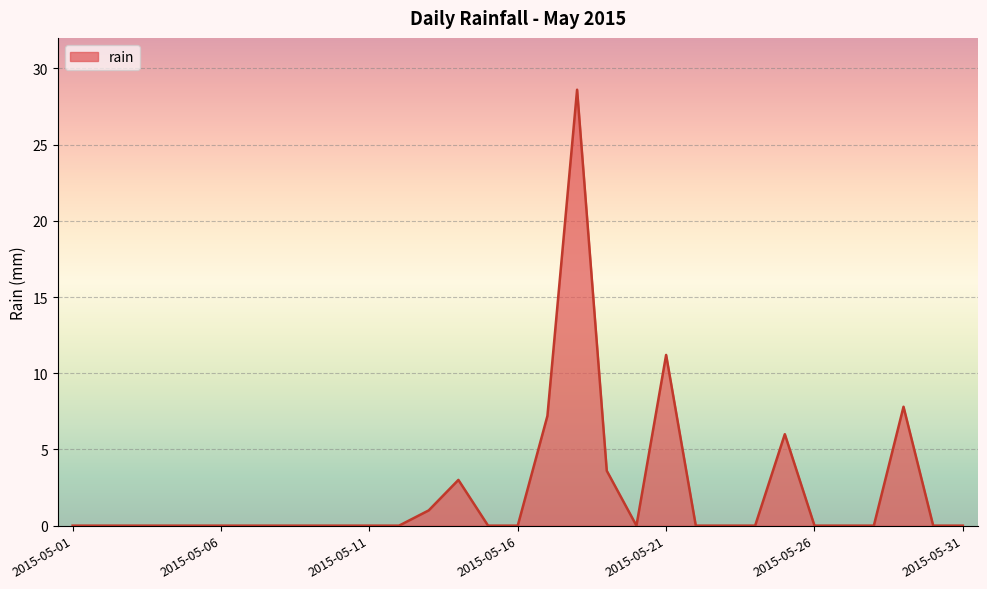

What is the difference between the maximum and minimum values?

28.6